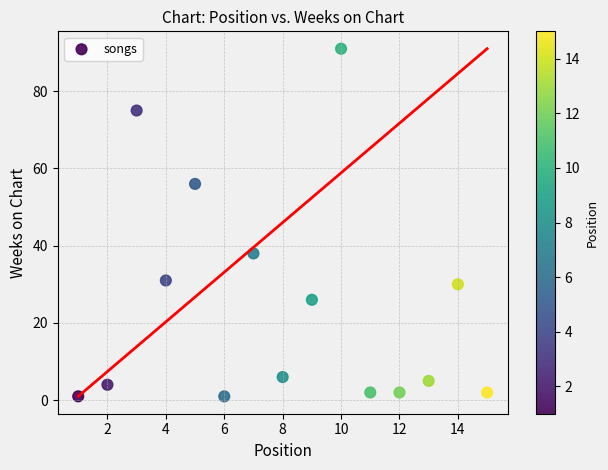

What is the range of X values (max minus min)?

14